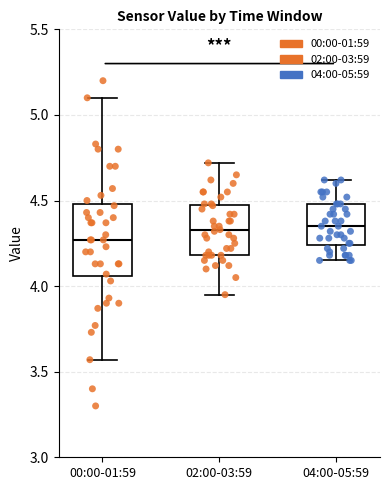

Where is the upper edge of the box for 04:00-05:59 on the y-axis? The values are not printed on the chart, so give them approximately, as read against the axis.

4.50